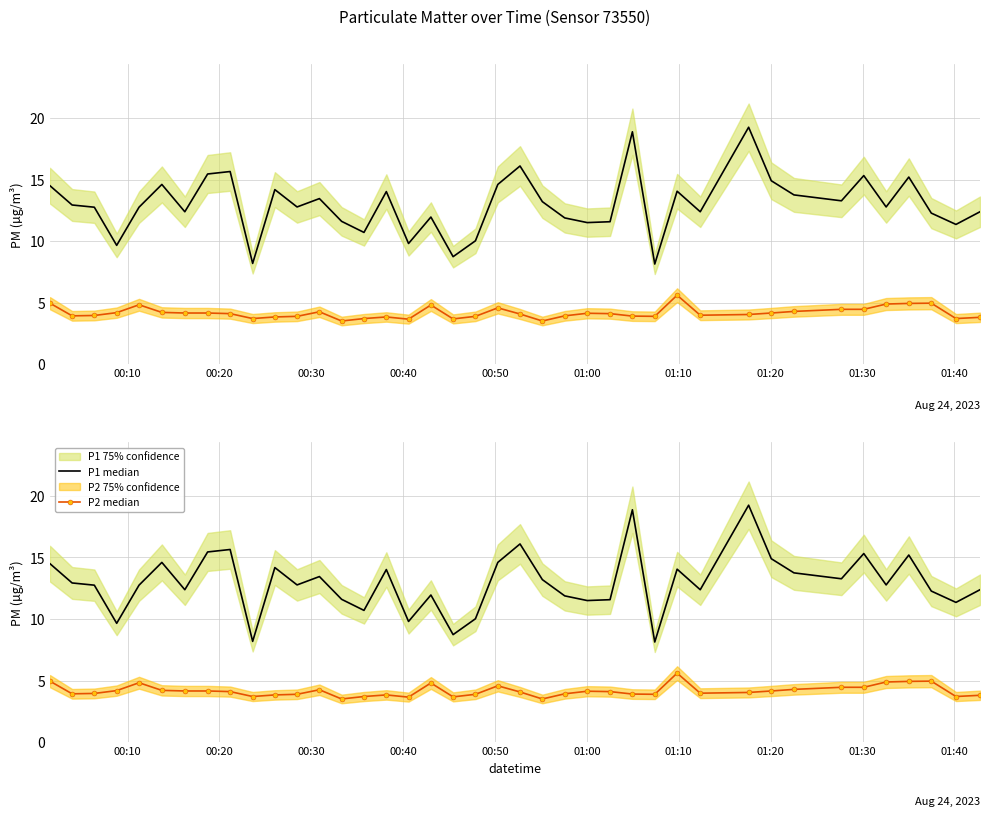

True or false: P1 median and P2 median intersect in this chart.

False